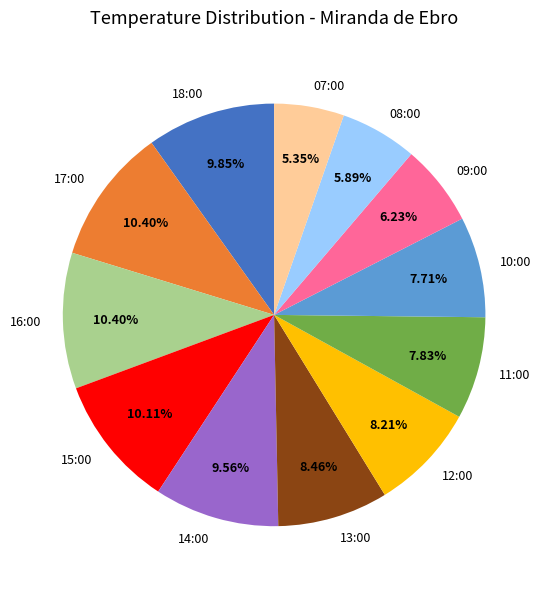

Is there any slice that represents more than half of the pie?

No